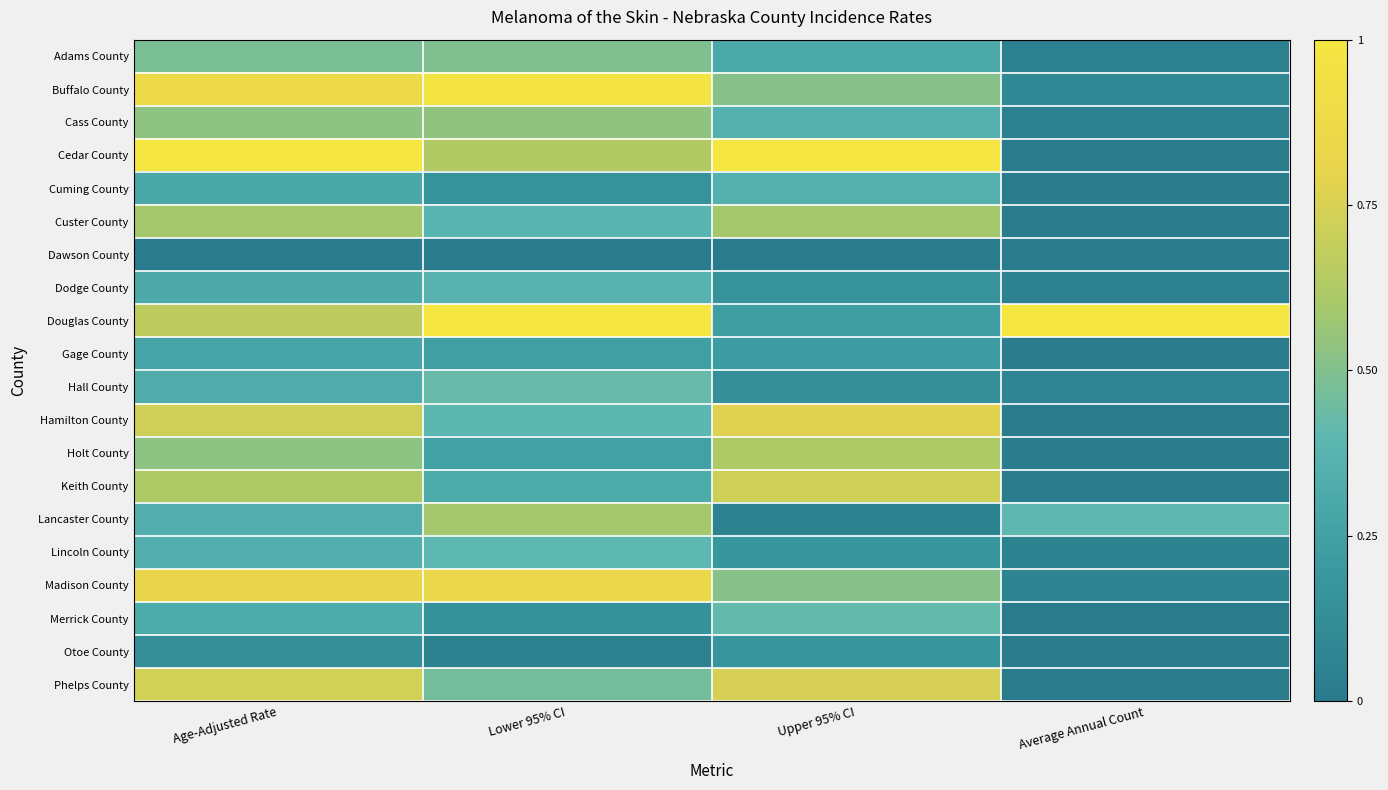

At Upper 95% CI, list the series in order from largest to smallest.

Cedar County, Hamilton County, Phelps County, Keith County, Holt County, Custer County, Madison County, Buffalo County, Merrick County, Cass County, Cuming County, Adams County, Douglas County, Gage County, Lincoln County, Otoe County, Dodge County, Hall County, Lancaster County, Dawson County